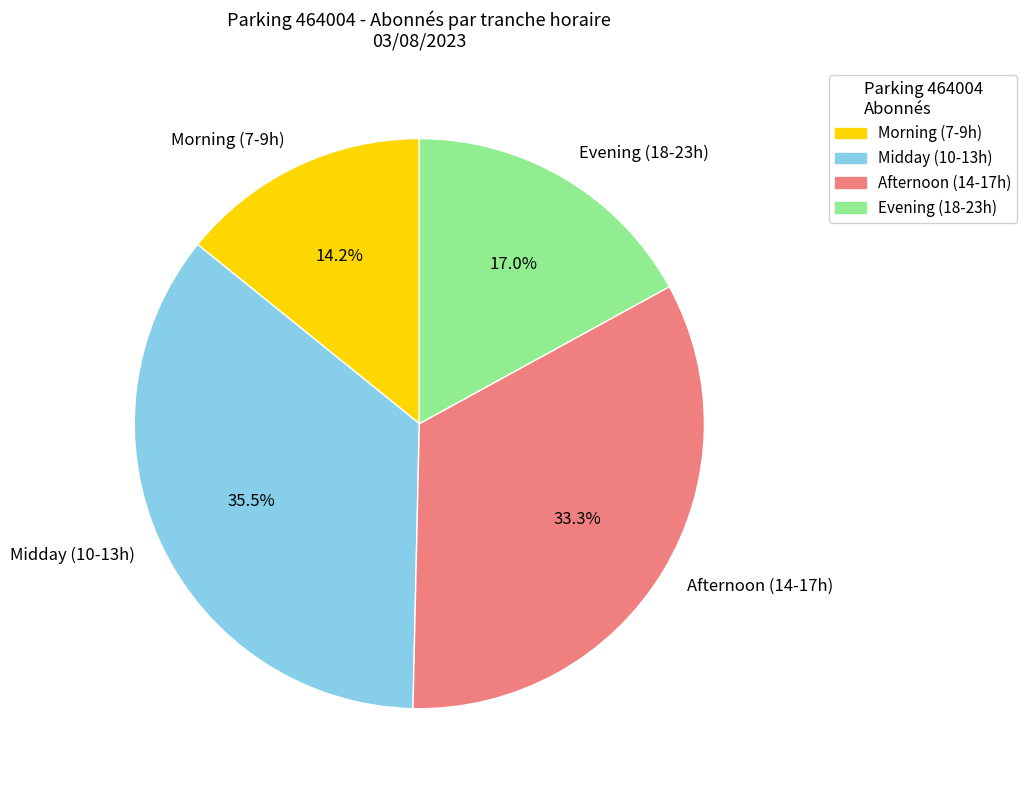

Which slice is the smallest?

Morning (7-9h)